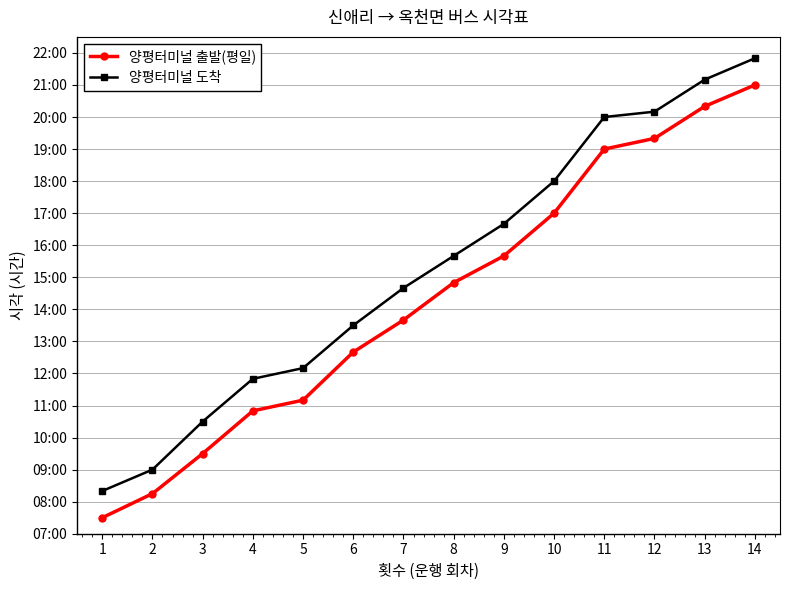

Rank the series by their average value, from lowest to highest.

양평터미널 출발(평일), 양평터미널 도착